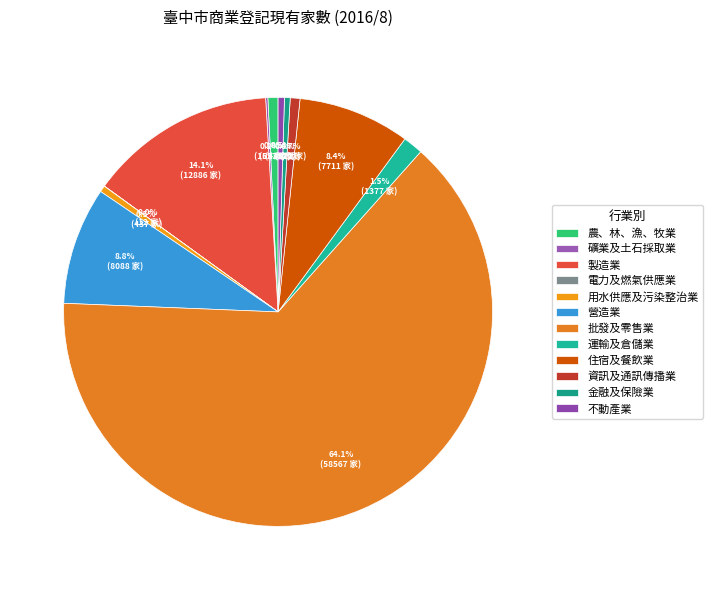

Which has a higher value, 農、林、漁、牧業 or 營造業?

營造業